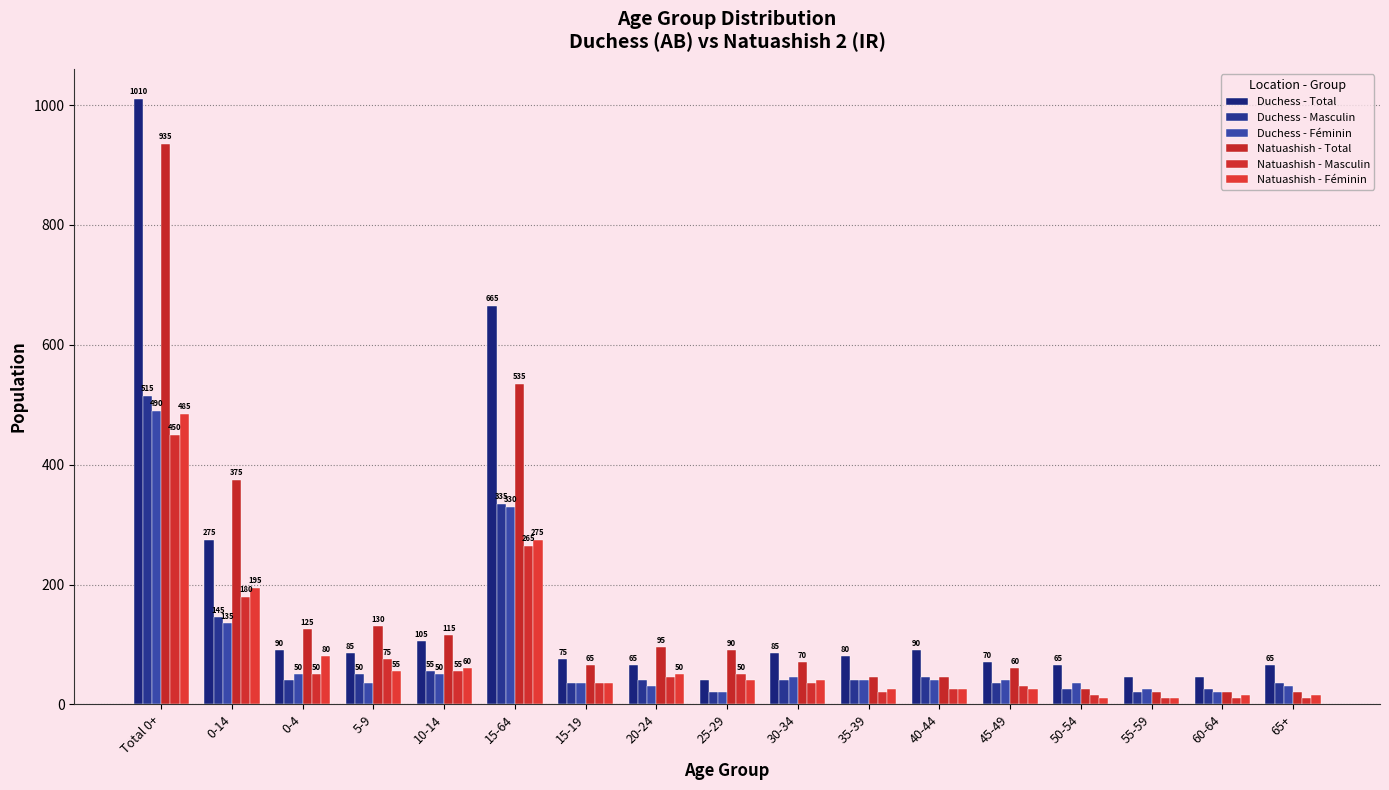

How many bars are there in total?

102